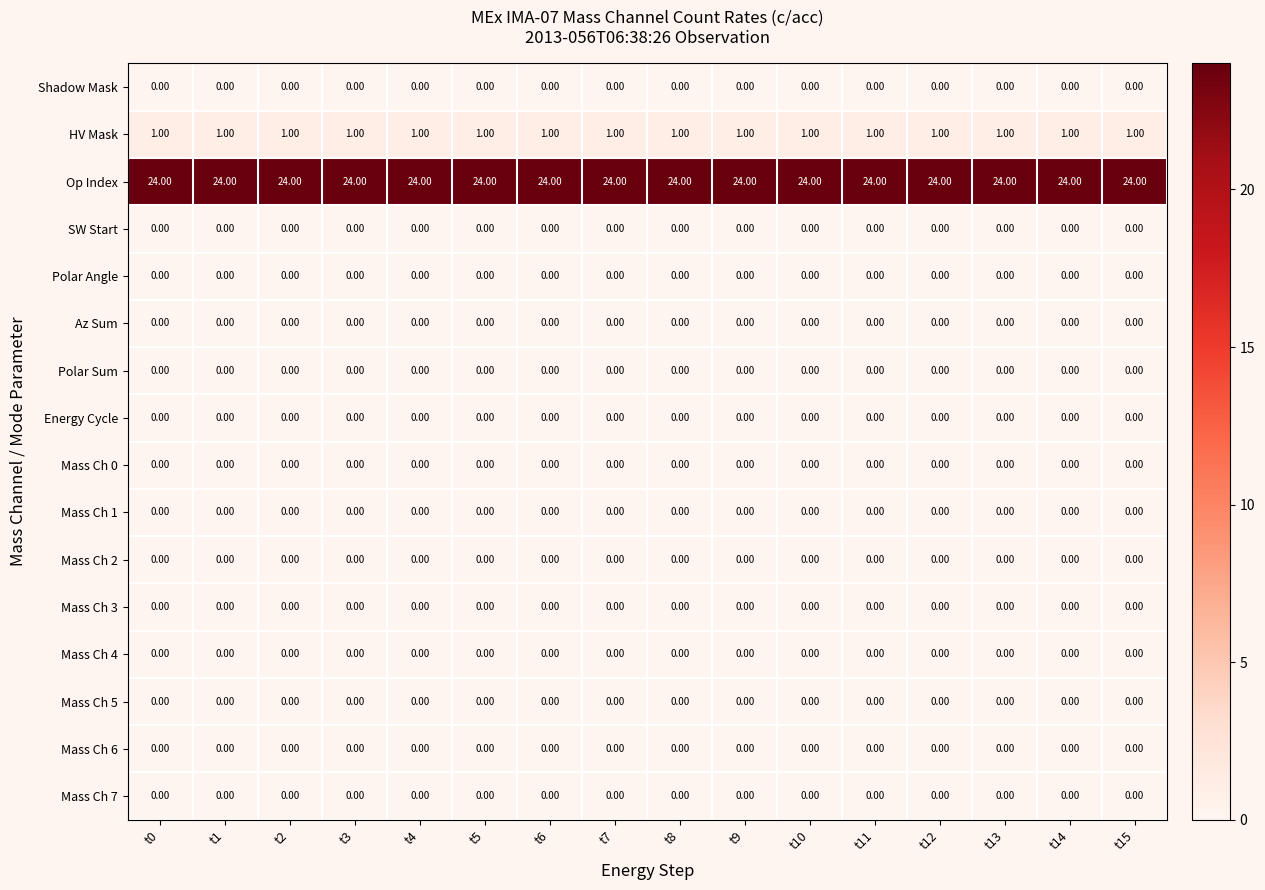

What is the spread (max minus min) of values at t4?

24